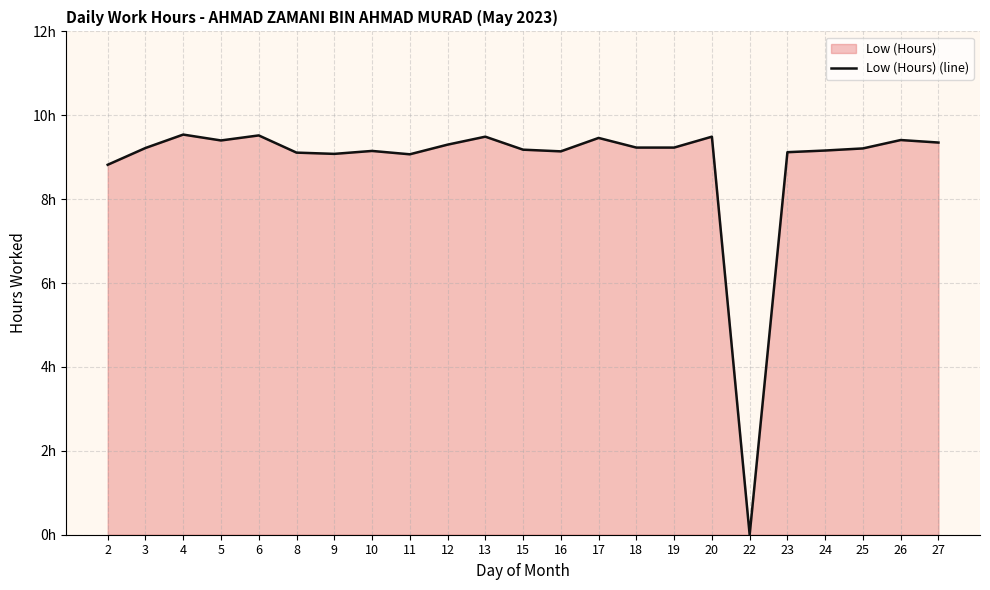

At which label does the data first exceed 9?

3